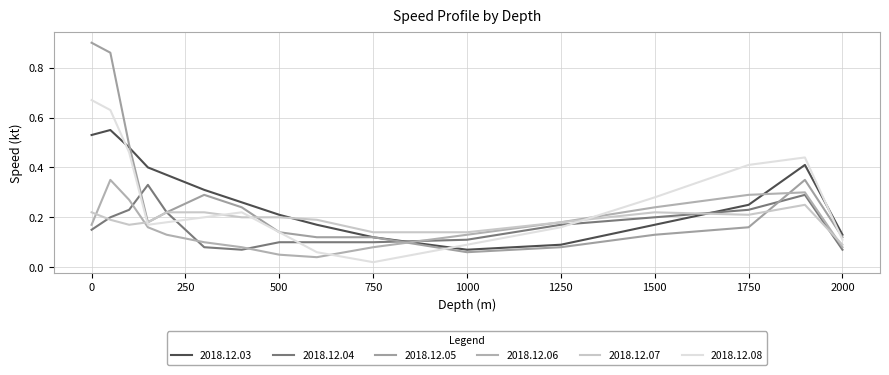

At how many categories does at least one series exceed 0?

16